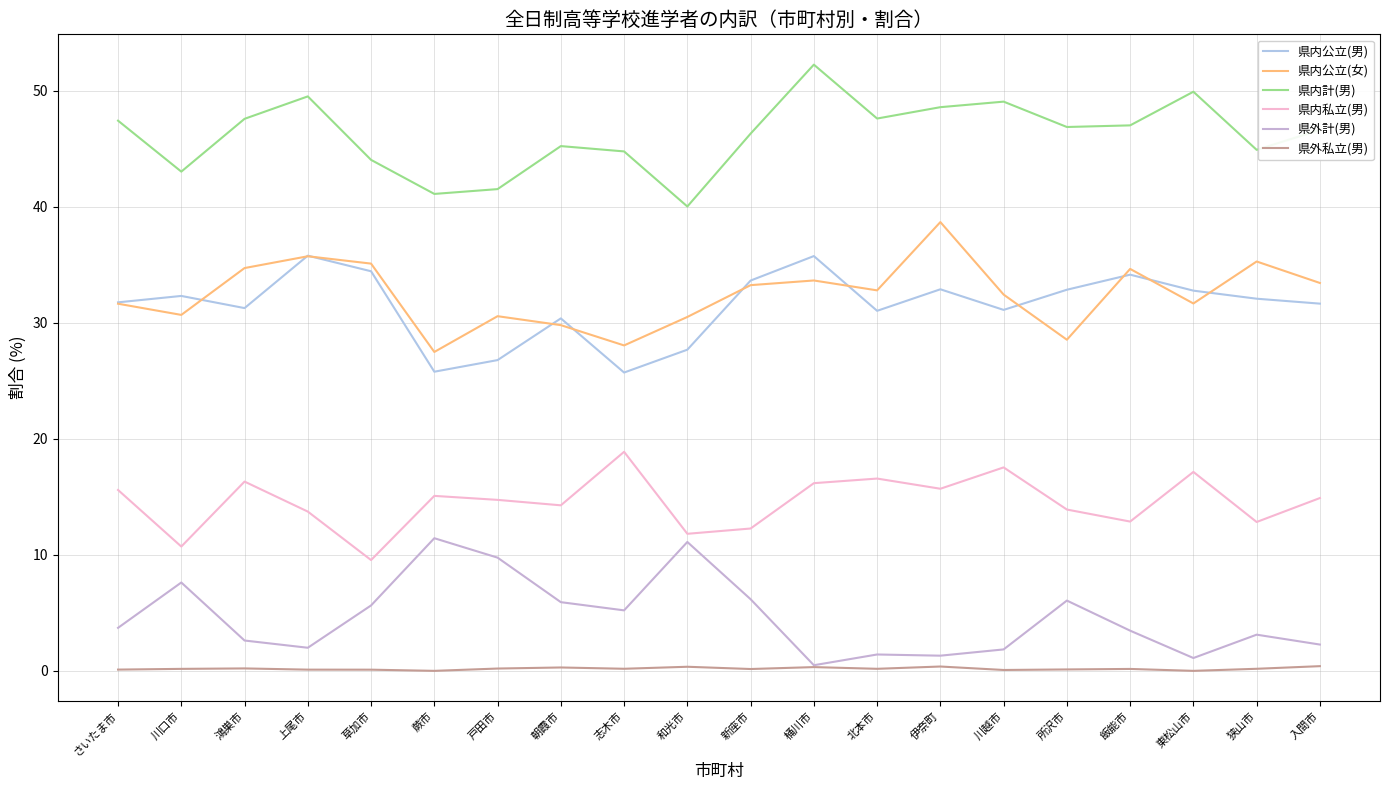

What is the difference between the 県外私立(男) values at 東松山市 and 鴻巣市?

0.2